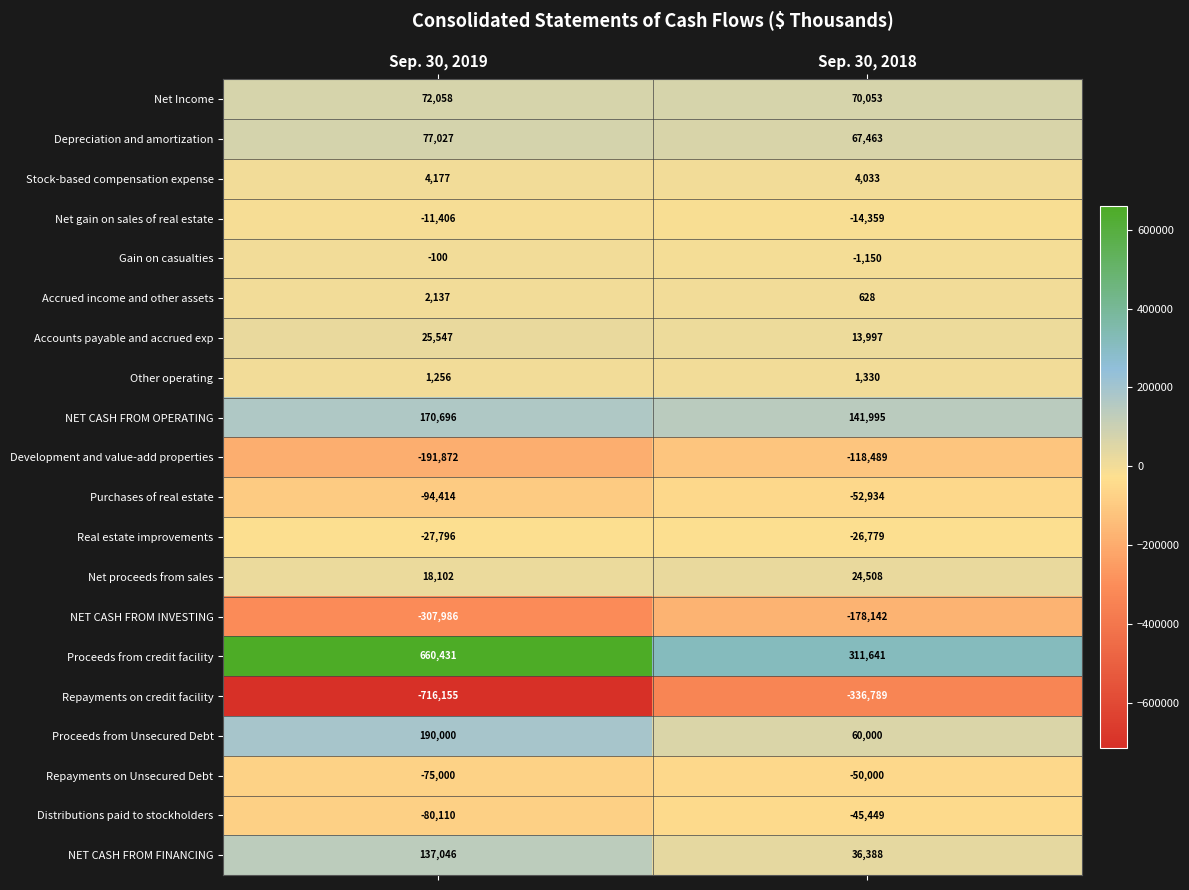

What is the maximum value shown in the chart?

660431